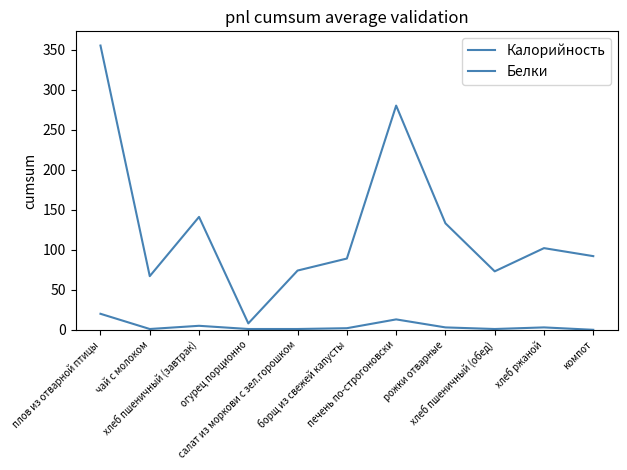

Rank the series by their average value, from lowest to highest.

Белки, Калорийность